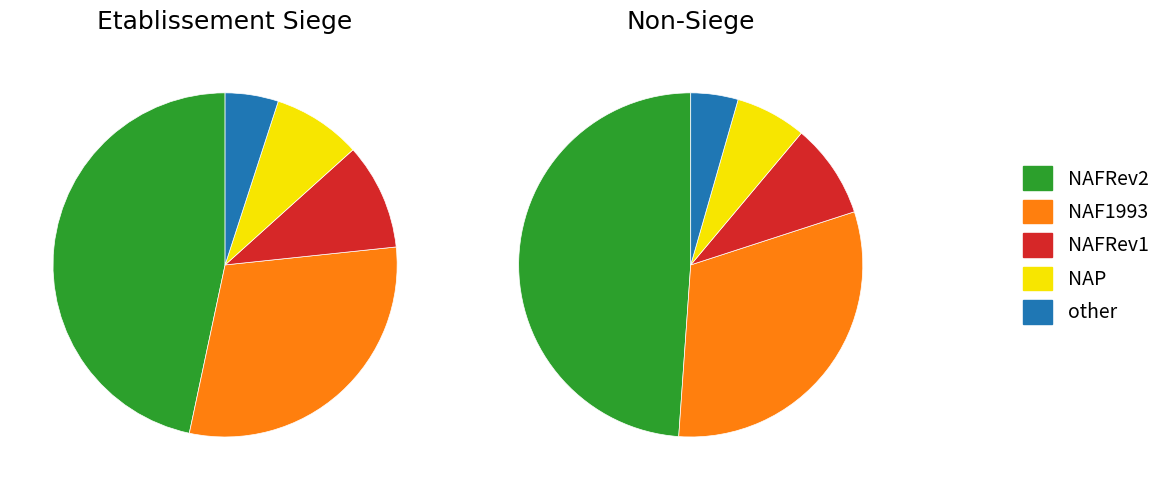

How many segments does this pie chart have?

5